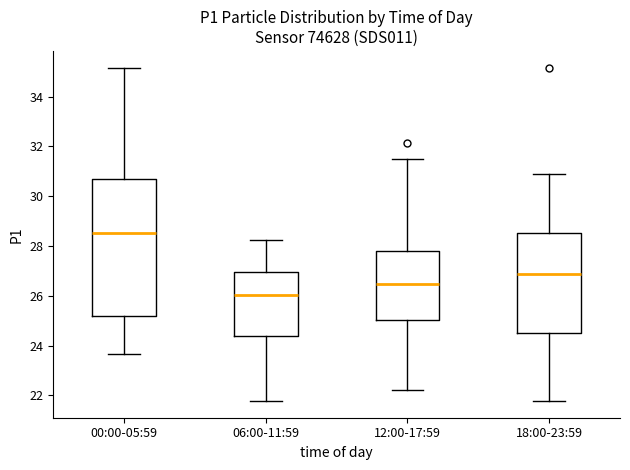

Which box's median line is the highest?

00:00-05:59